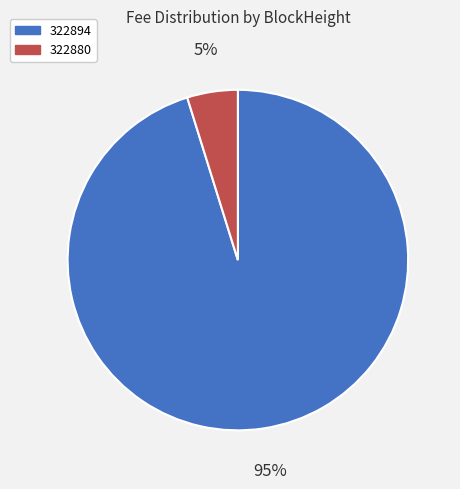

Rank the categories by value from lowest to highest.

322880, 322894